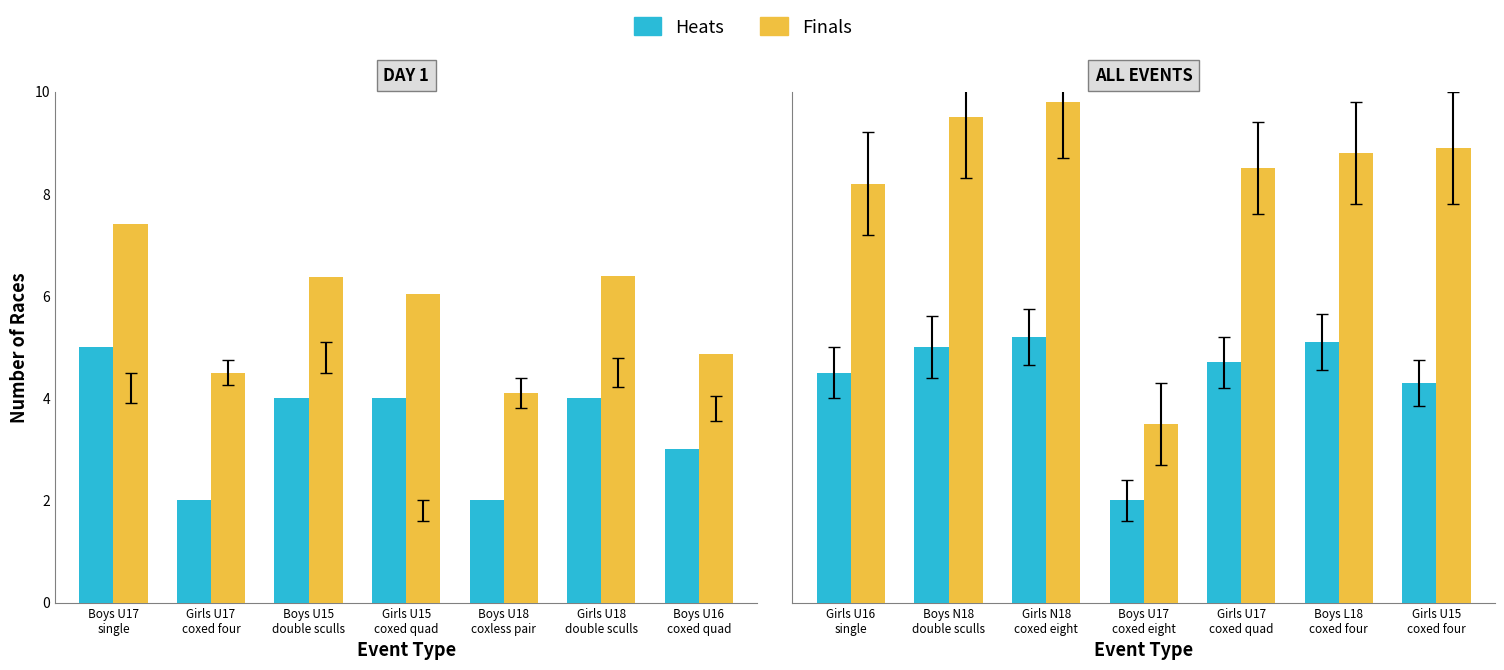

How many bars are there in each group?

2